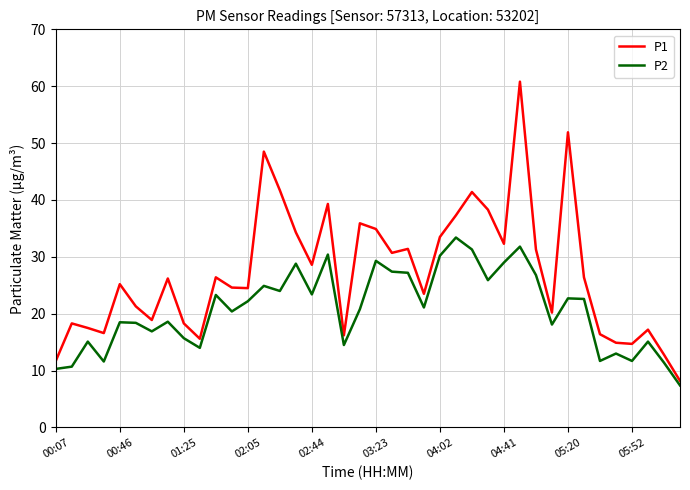

What is the maximum value for P1?

60.8